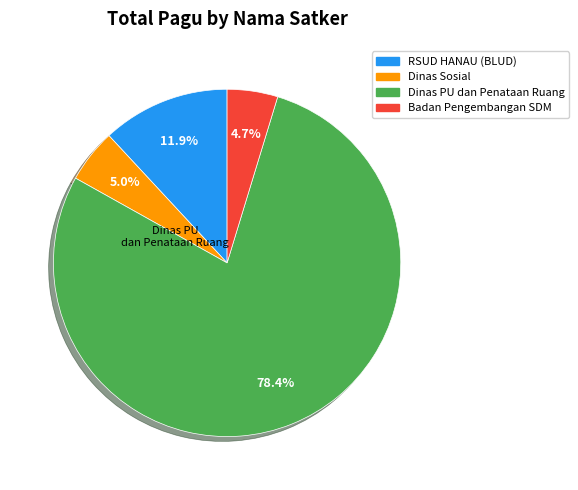

Is there any slice that represents more than half of the pie?

Yes